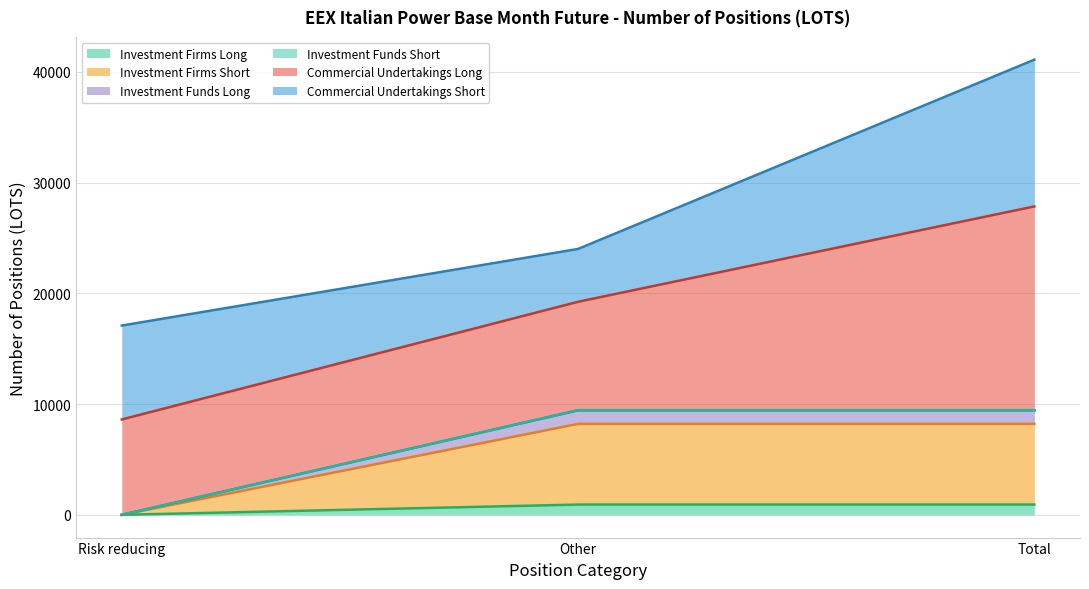

True or false: Investment Firms Long has a value of -613 at Risk reducing.

False